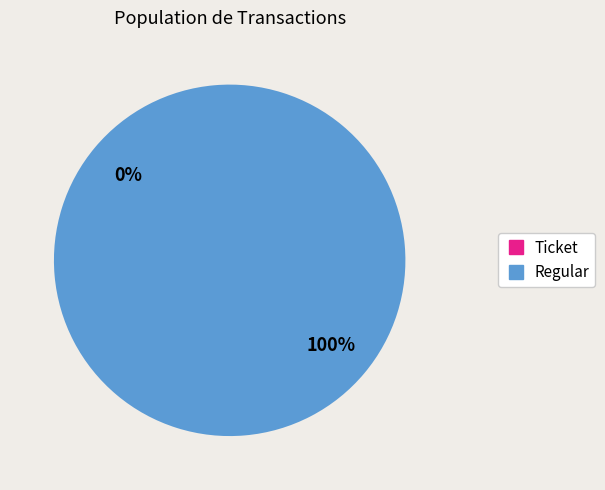

Is there a majority slice in this chart?

Yes